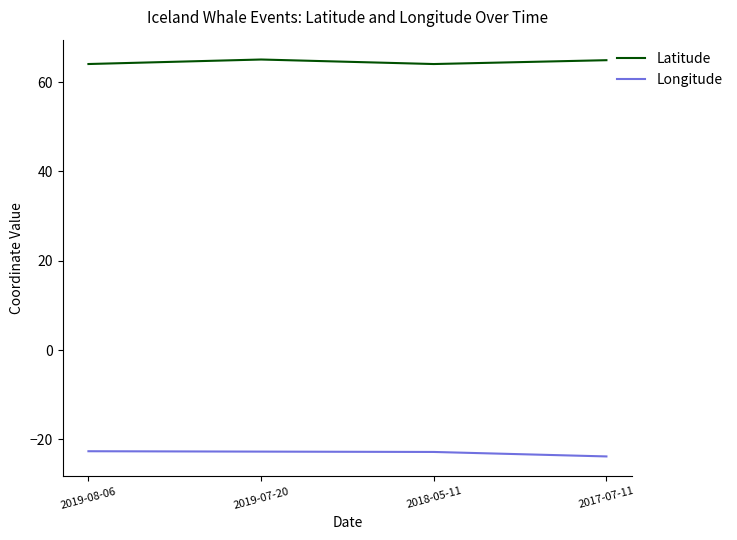

At 2018-05-11, list the series in order from largest to smallest.

Latitude, Longitude